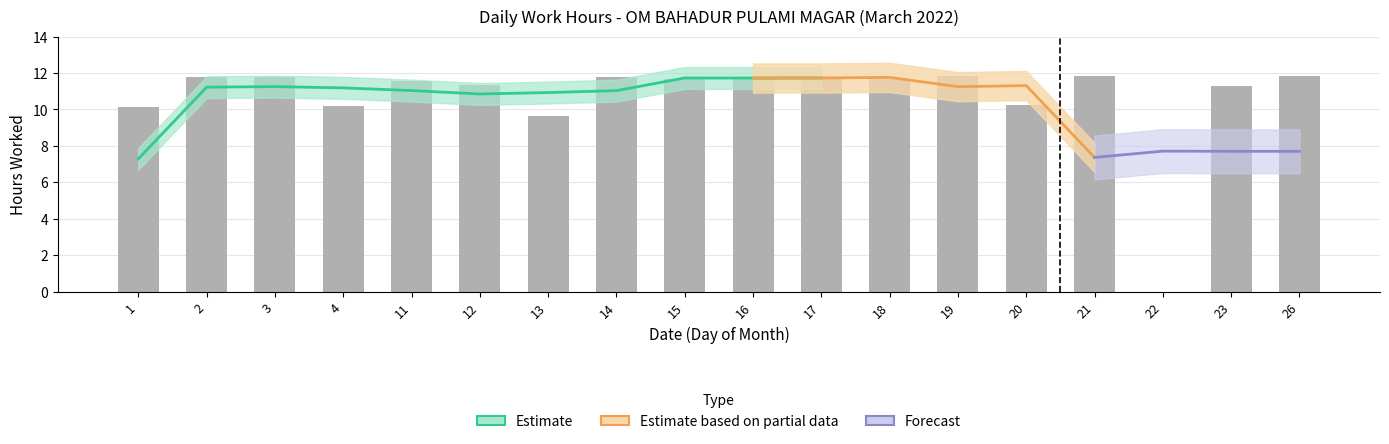

Rank the categories by value from highest to lowest.

21, 19, 26, 3, 14, 17, 2, 16, 18, 15, 11, 12, 23, 20, 4, 1, 13, 22